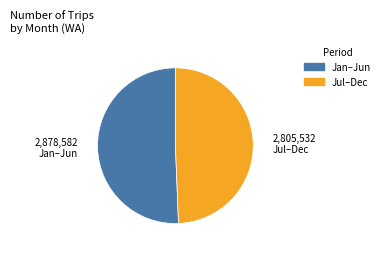

How many slices are in this pie chart?

2